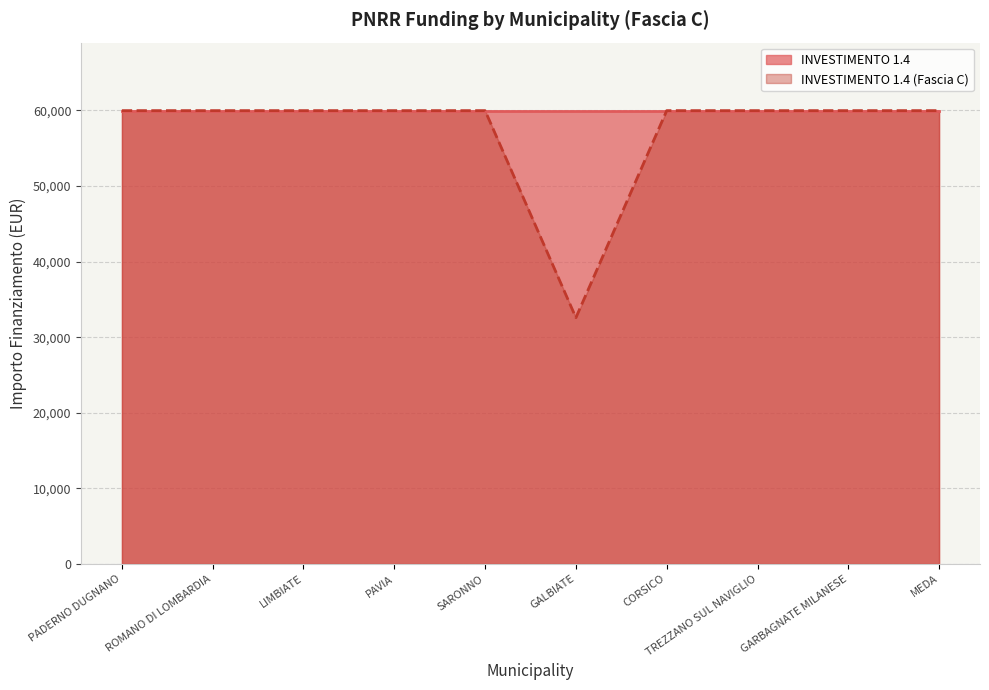

Is it true that INVESTIMENTO 1.4 line equals 35400 at PADERNO DUGNANO?

False